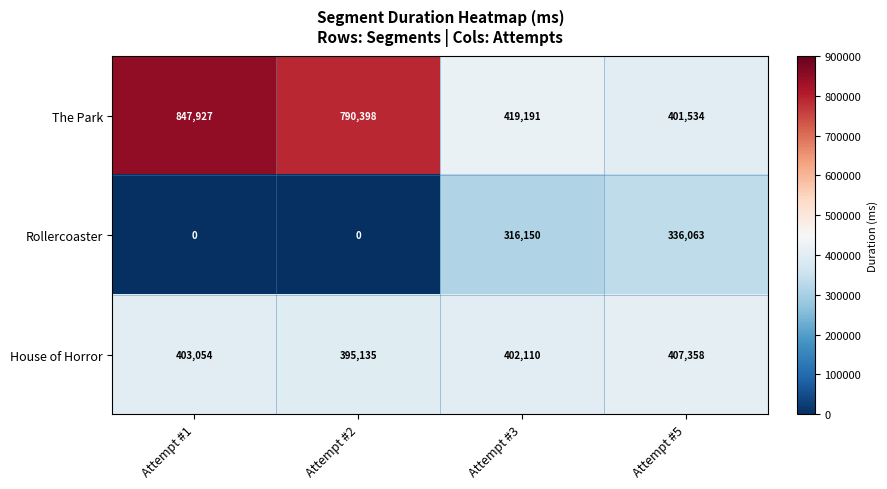

At which label is Rollercoaster closest to 168031?

Attempt #3